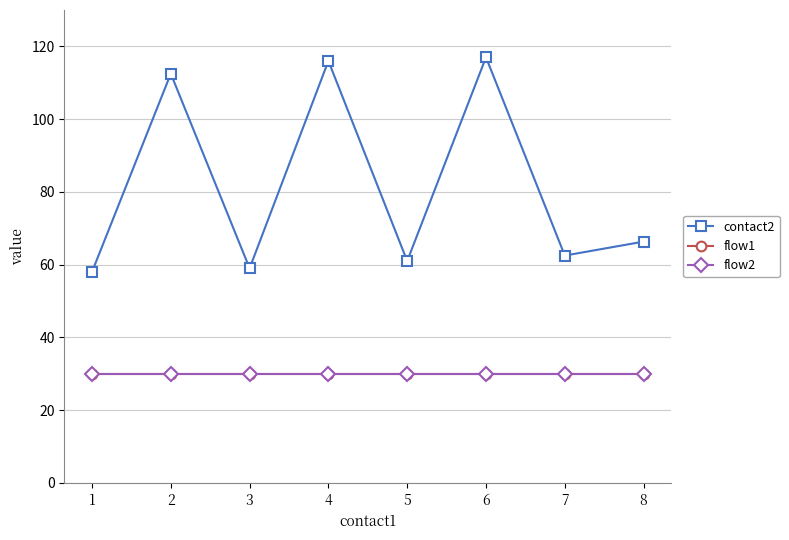

What is the value of the flow2 point at the 7th from the left?

30.0